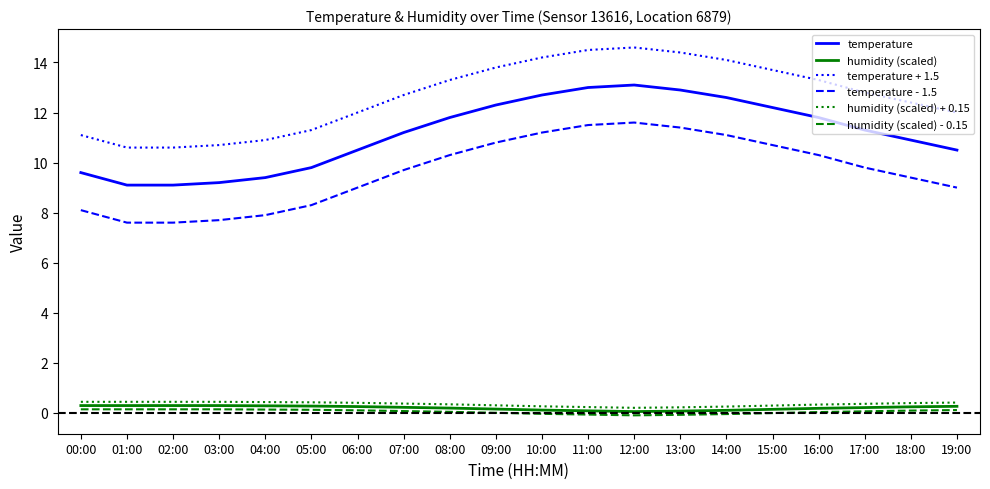

What is the total value across all series at 13:00?

38.9